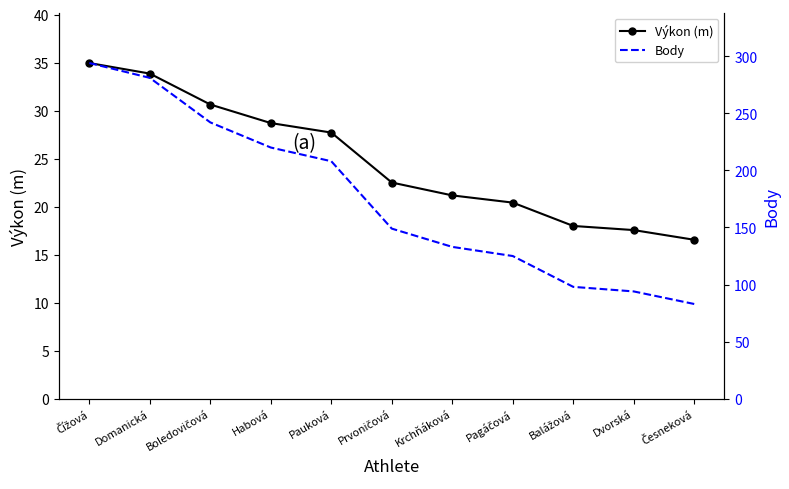

Rank the series by their maximum value, from lowest to highest.

Výkon (m), Body